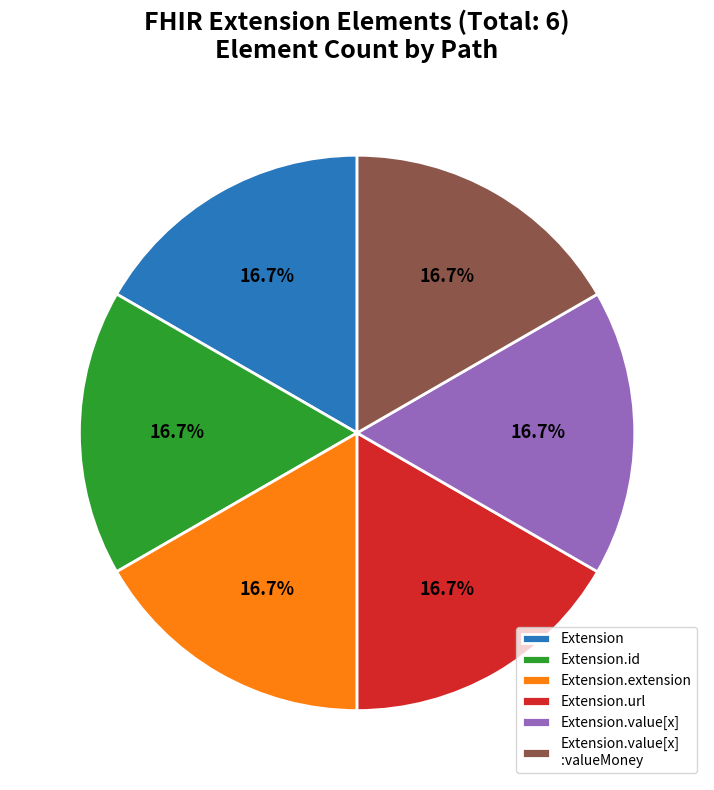

How many segments does this pie chart have?

6